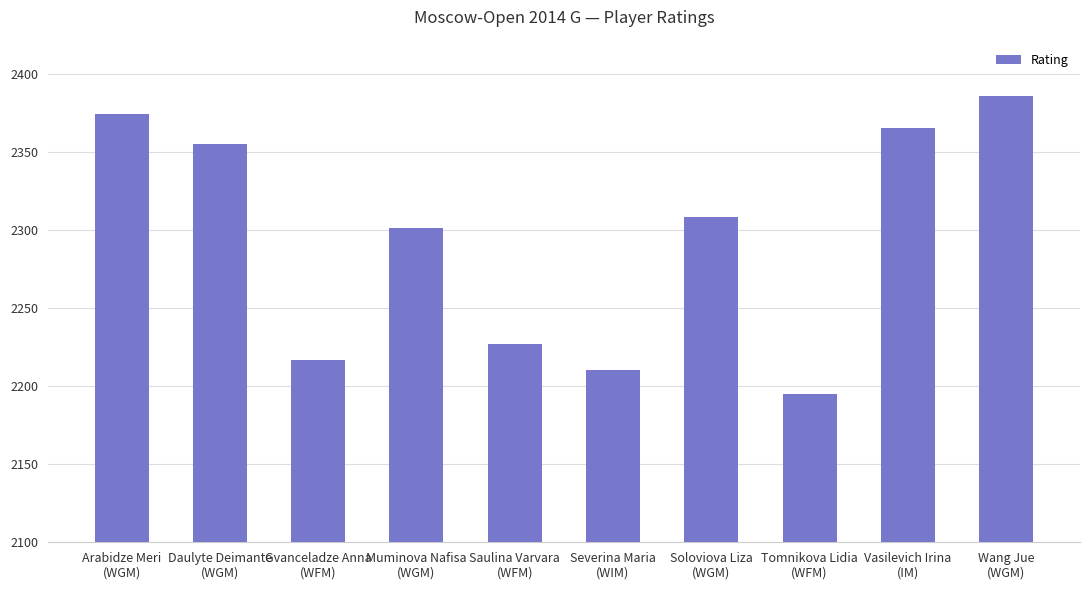

How many data points are less than 2308?

5